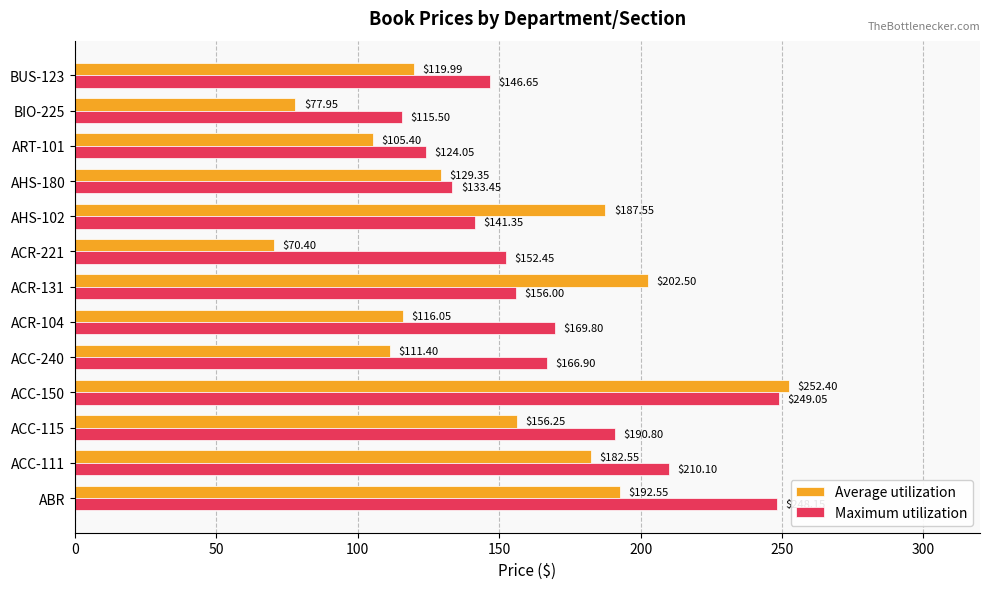

What is the difference between the maximum and minimum values in the Average utilization series?

182.0